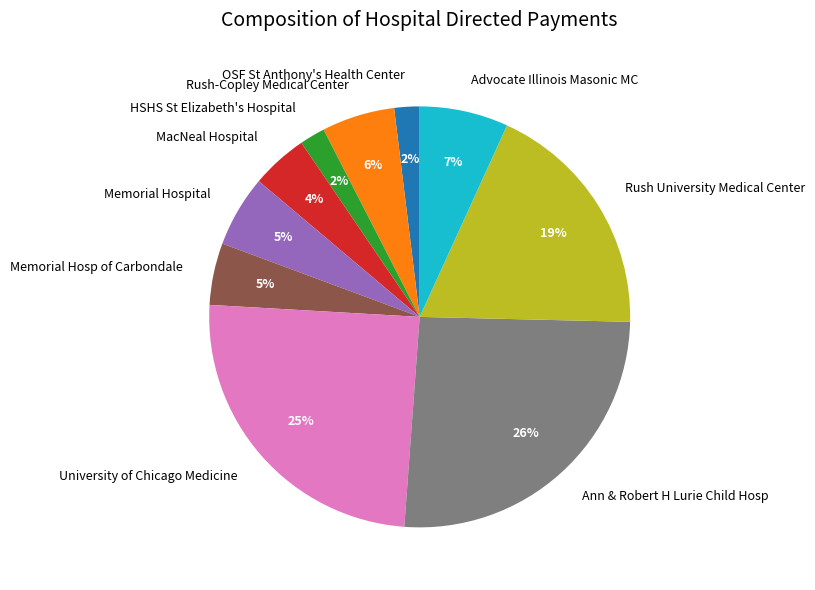

The HSHS St Elizabeth's Hospital slice represents 13% of the pie. True or false?

False